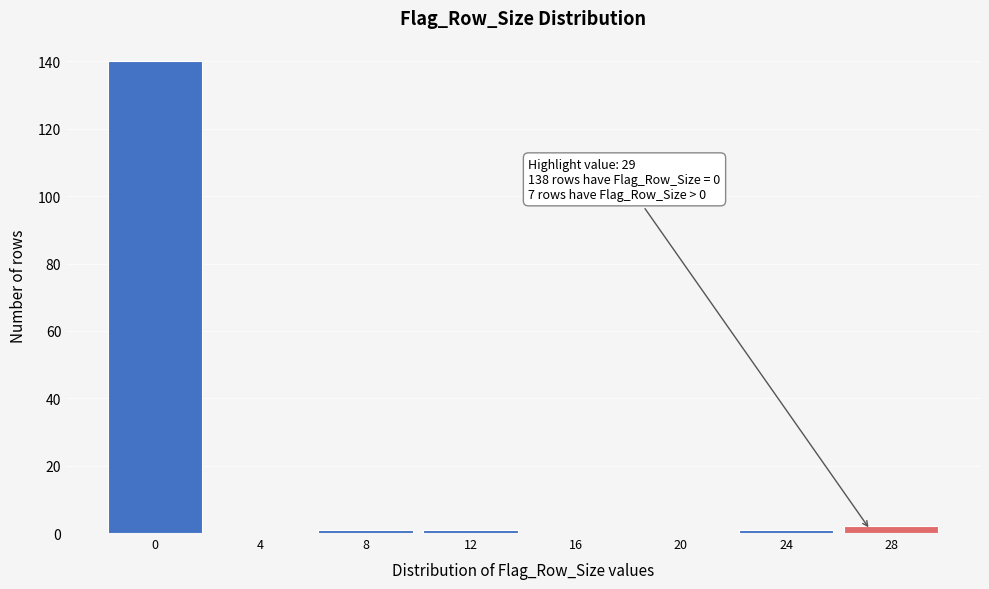

Reading left to right, list all the values displayed in this chart.

0=140	4=0	8=1	12=1	16=0	20=0	24=1	28=2